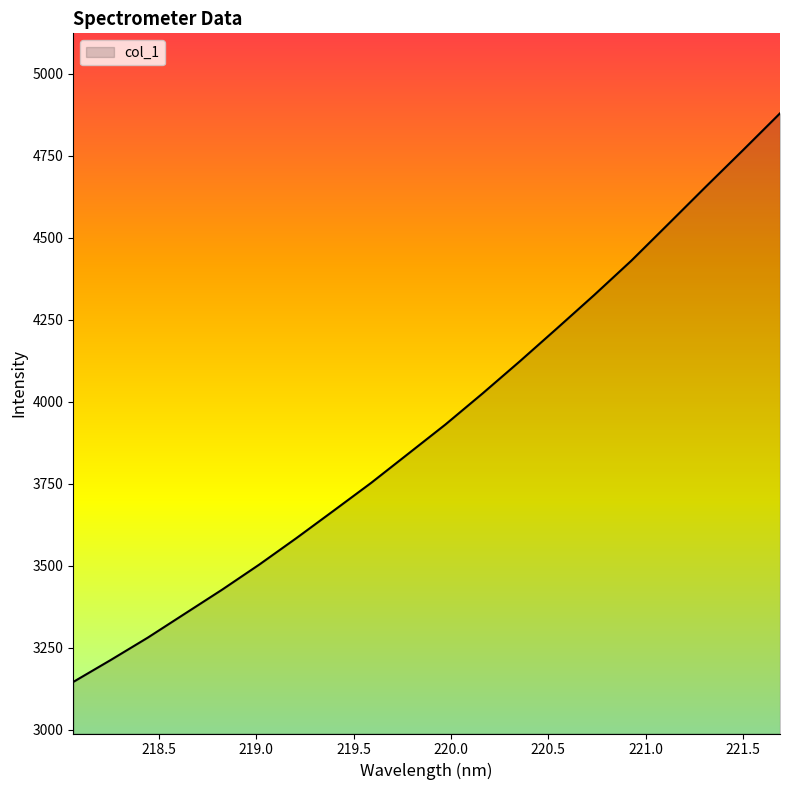

What is the difference between the maximum and minimum values?

1734.0